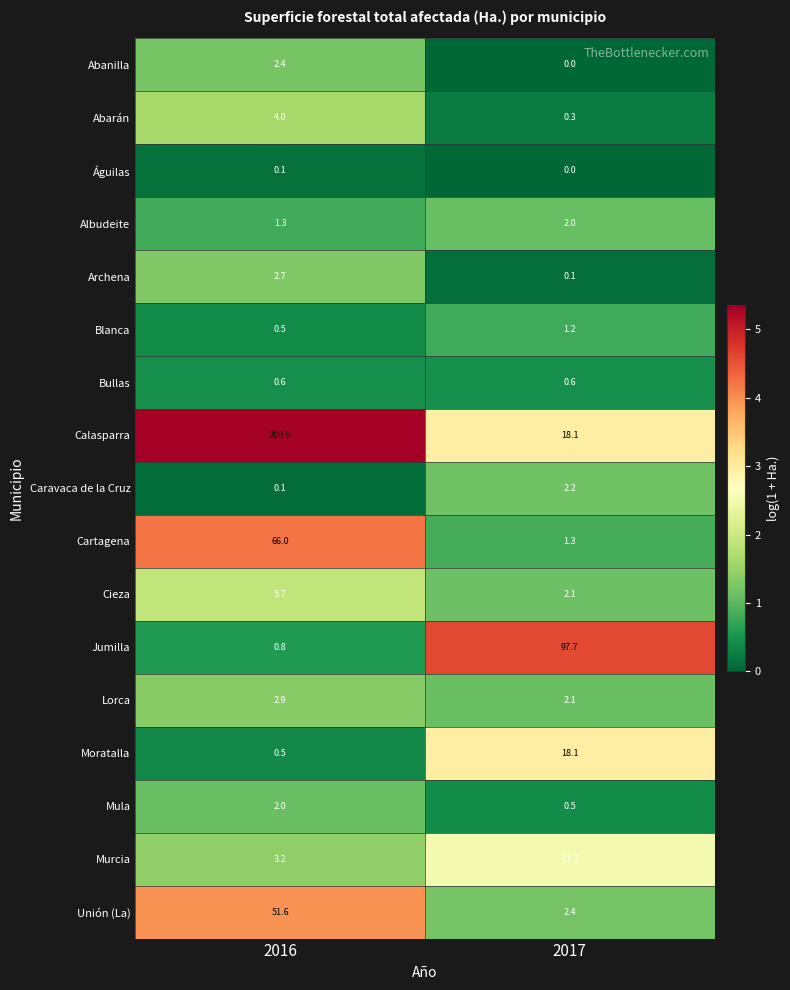

Which series has the widest spread of values?

Calasparra